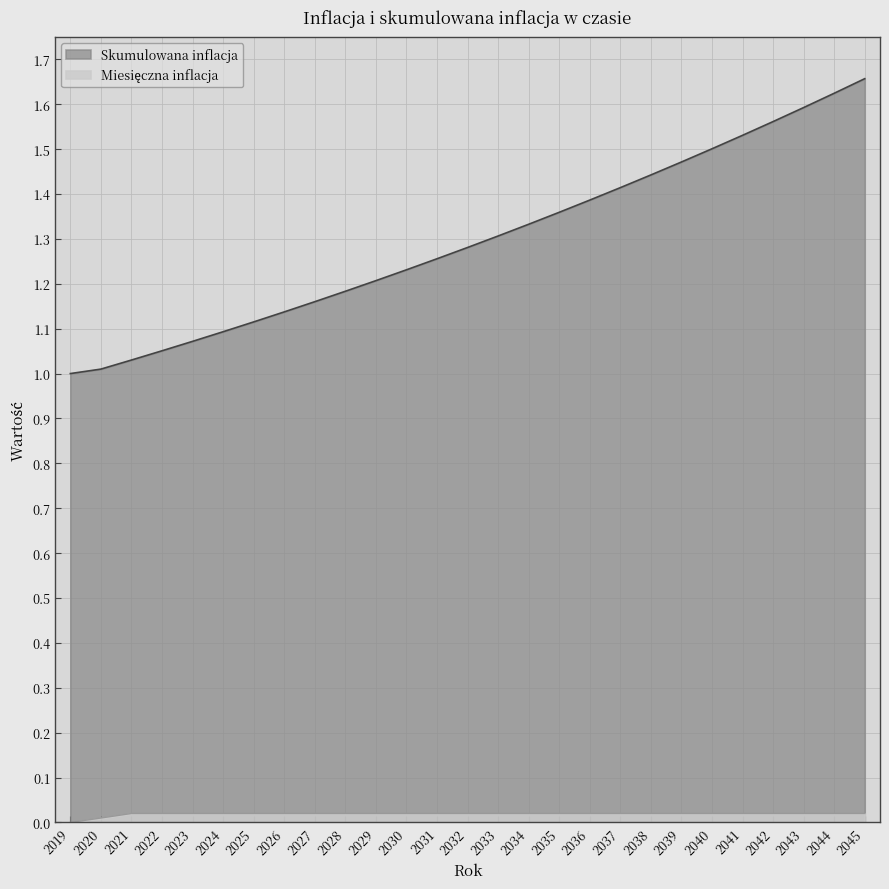

True or false: Miesięczna inflacja and Skumulowana inflacja cross at least once.

False